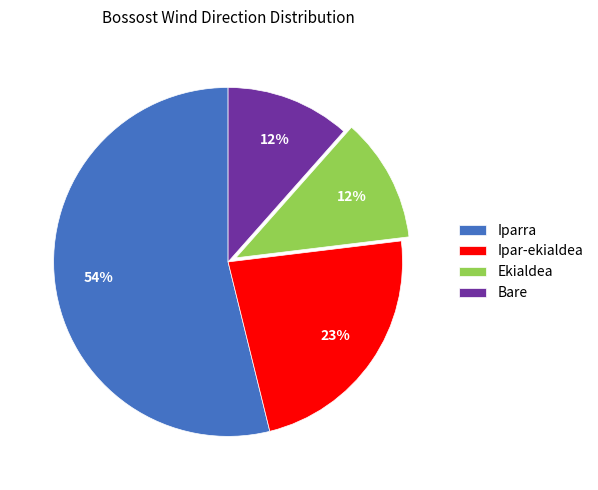

Combined, do Bare and Ipar-ekialdea account for over 50%?

No